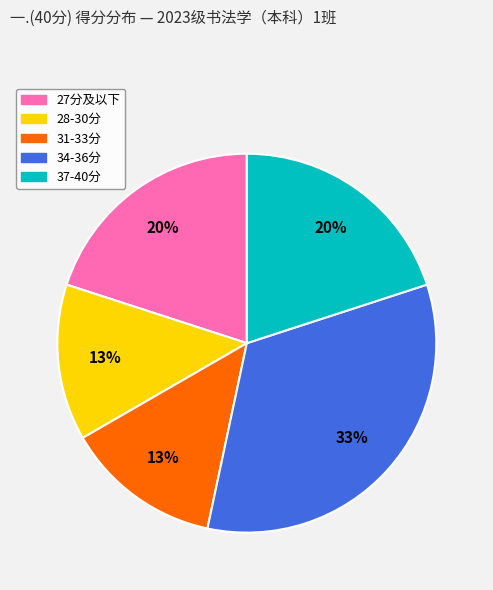

Does any single category account for the majority?

No